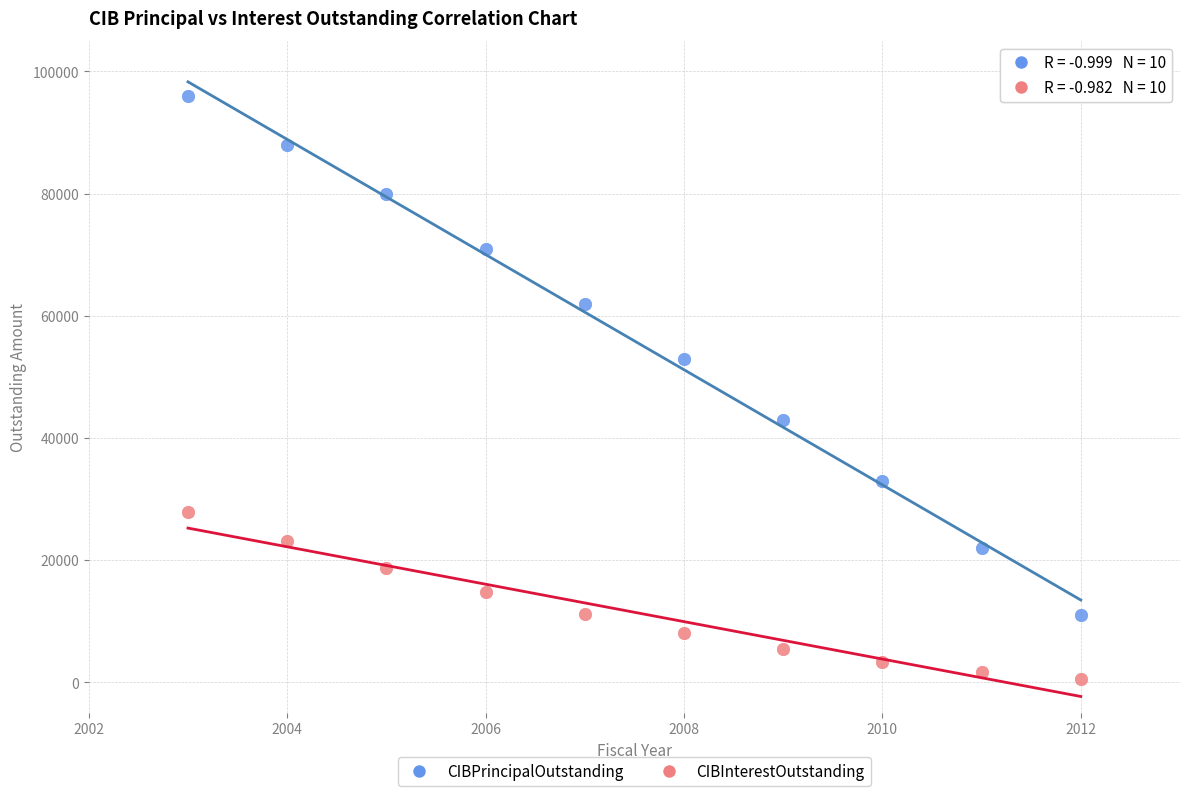

Which series reaches the minimum Y coordinate?

CIBInterestOutstanding